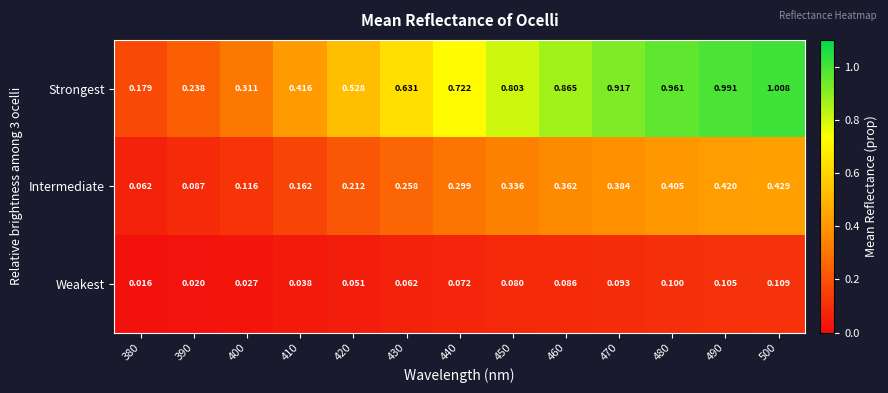

List the series in order of their peak value, lowest first.

Weakest, Intermediate, Strongest